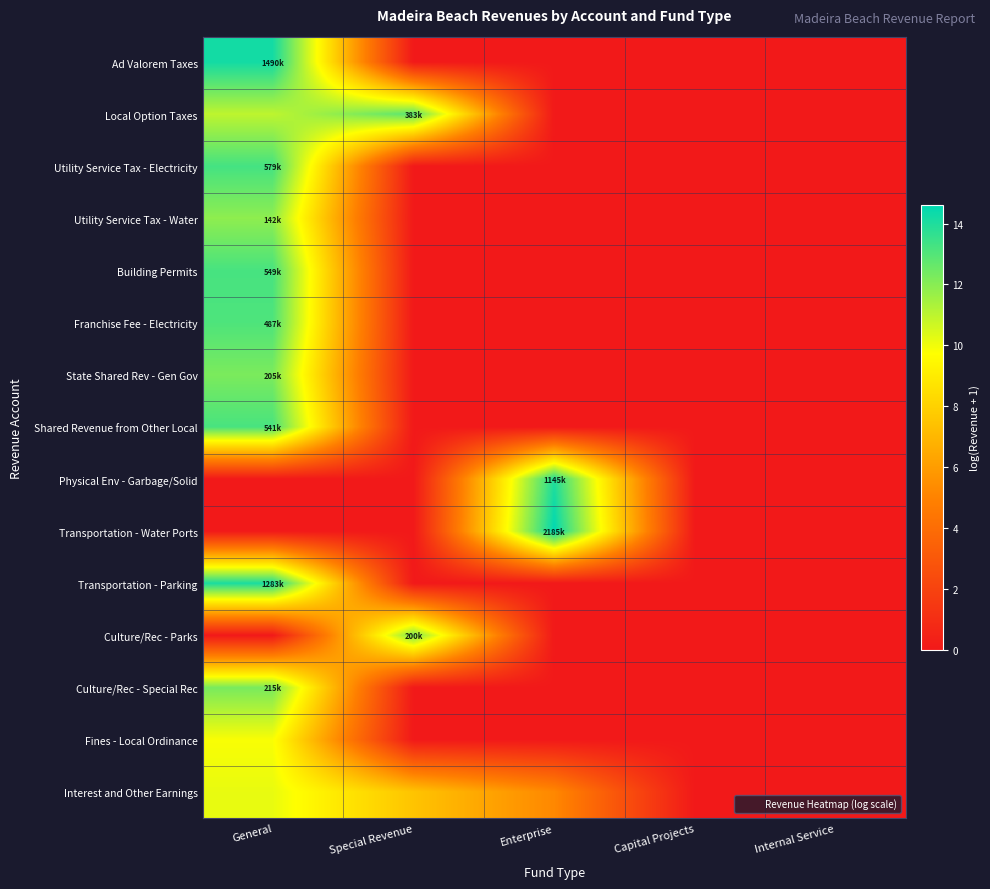

Count the number of data series in this chart.

15